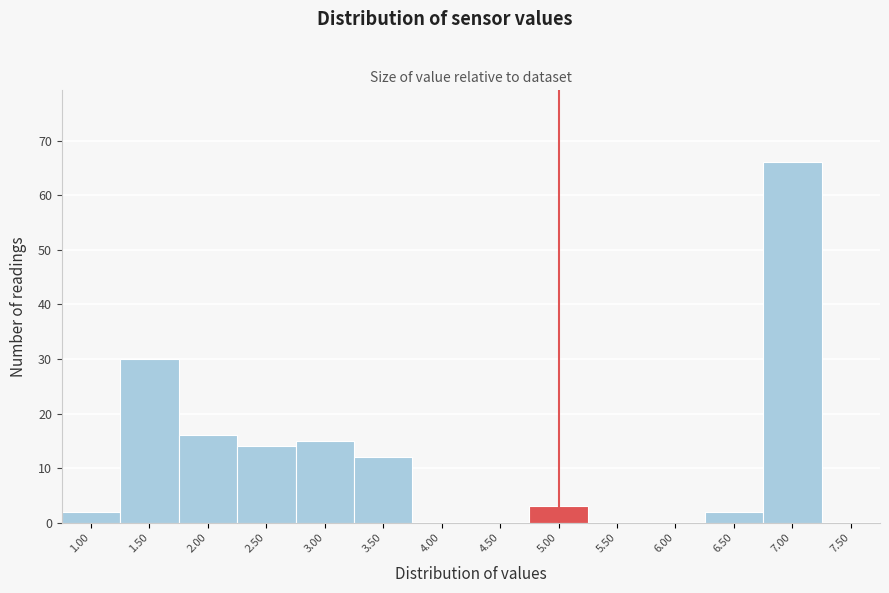

Reading left to right, extract all data points from this chart.

1.00=2	1.50=30	2.00=16	2.50=14	3.00=15	3.50=12	4.00=0	4.50=0	5.00=3	5.50=0	6.00=0	6.50=2	7.00=66	7.50=0